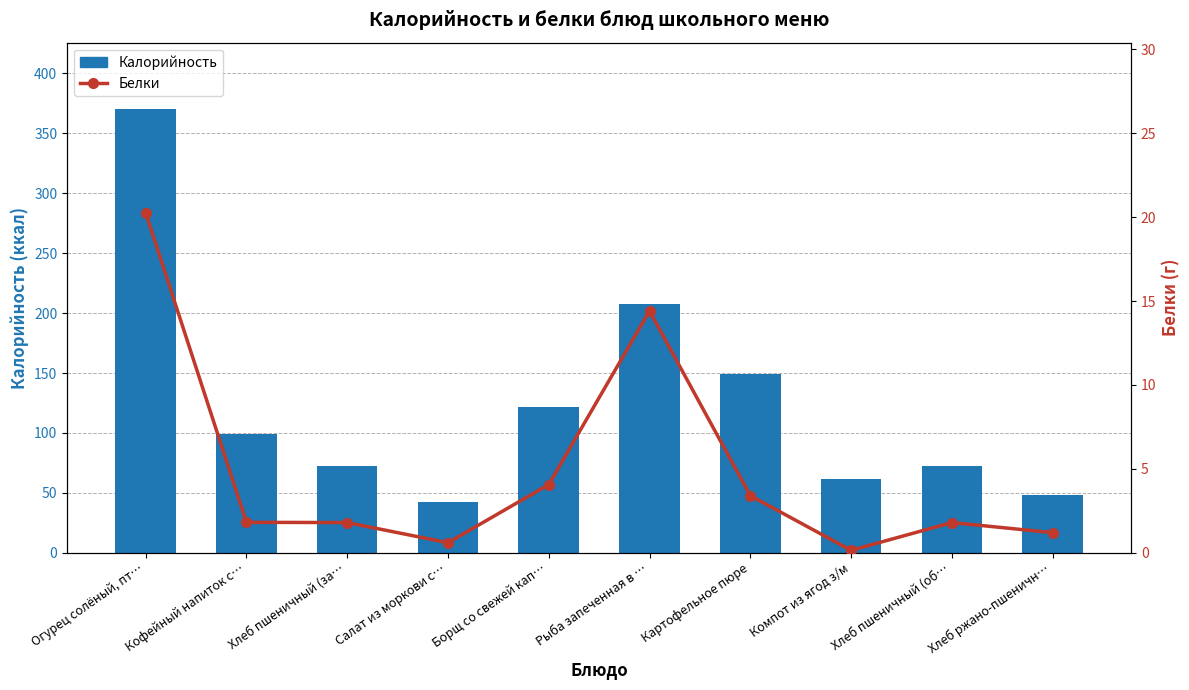

How many data points in Калорийность are above 98?

5